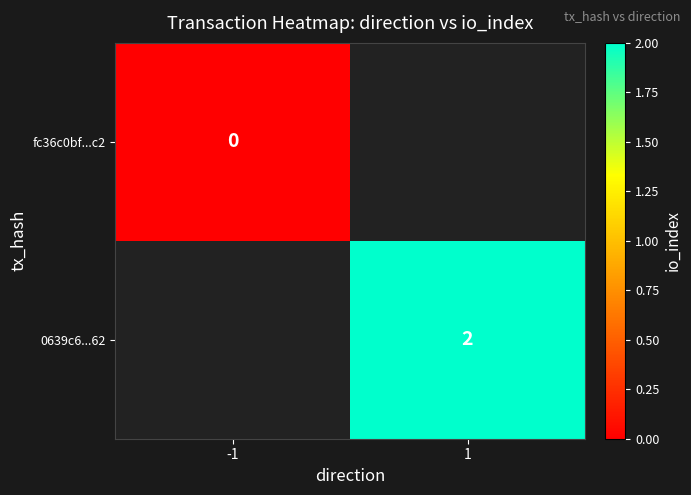

The value of 0639c6...62 at 1 is 3. True or false?

False